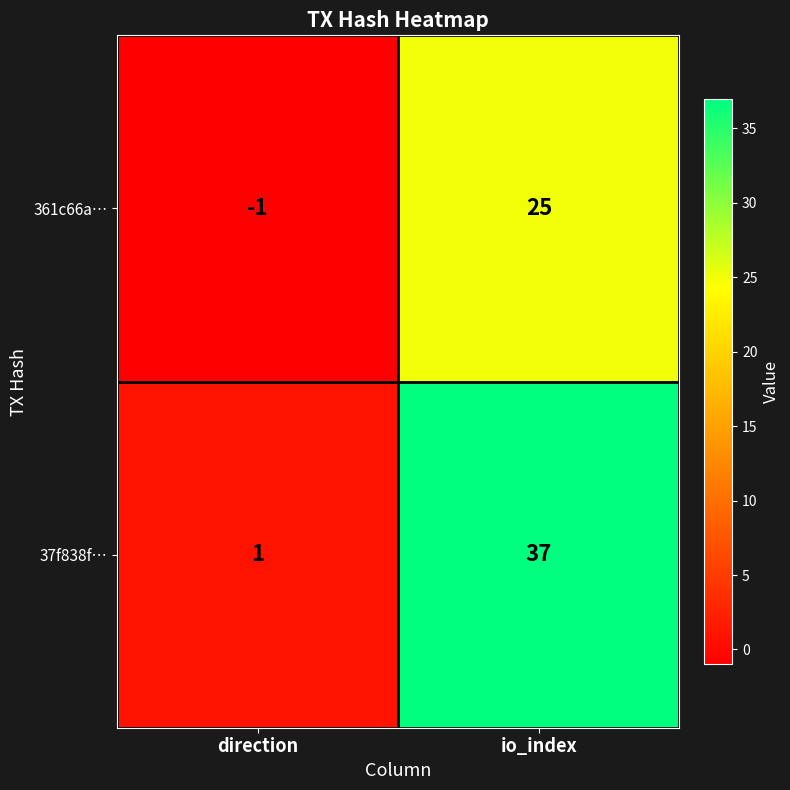

What is the sum of all 37f838f… values?

38